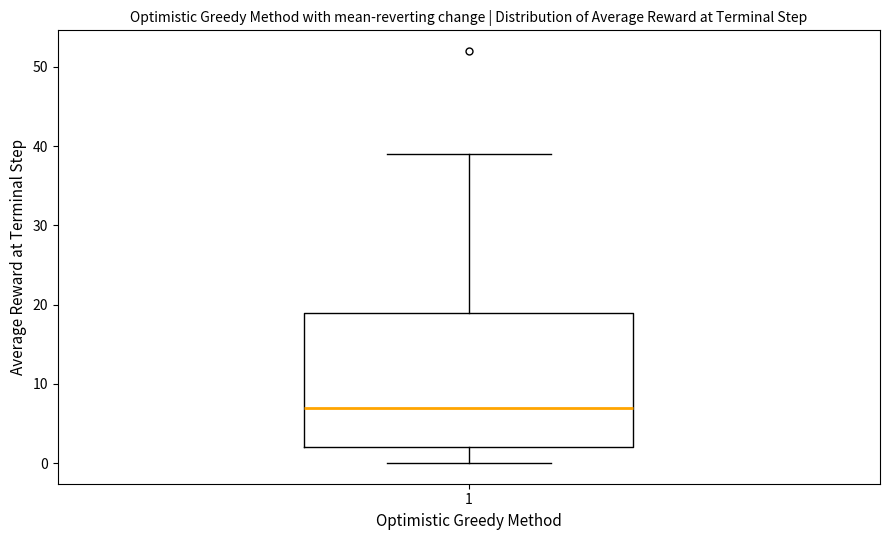

Read this box plot against the y-axis: the position of the median line, the range covered by the box, and the ends of both whiskers. The values are not printed on the chart, so give them approximately, as read against the axis.

median 7, box 2 to 19, whiskers 0 to 39